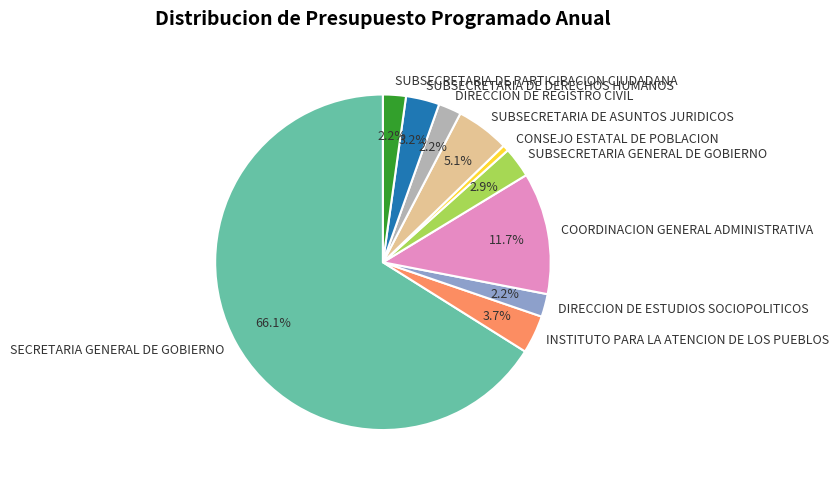

To the nearest percent, what portion does SUBSECRETARIA DE PARTICIPACION CIUDADANA represent?

2%